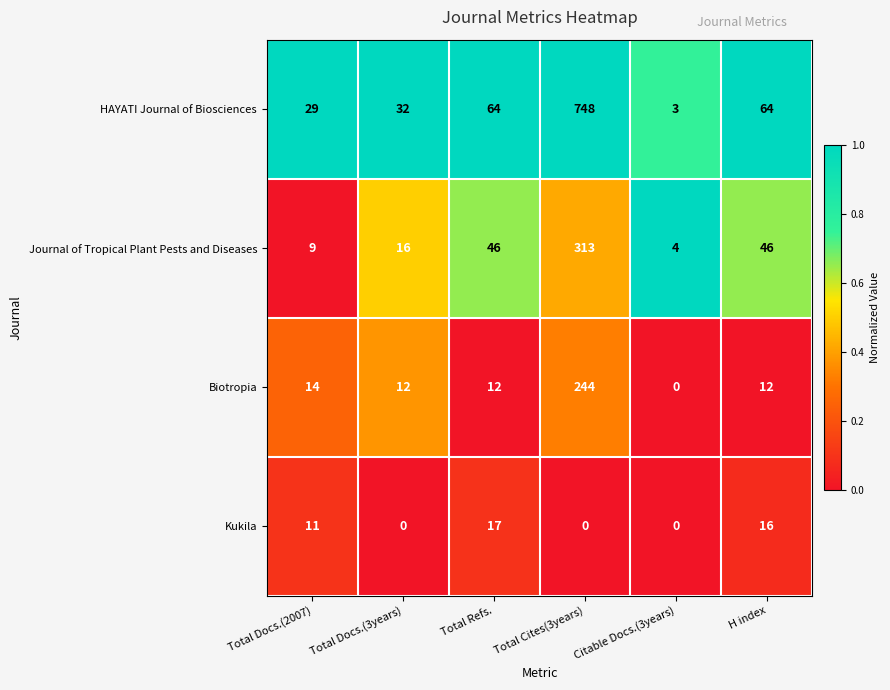

At which category is the sum across all series the highest?

Total Cites(3years)